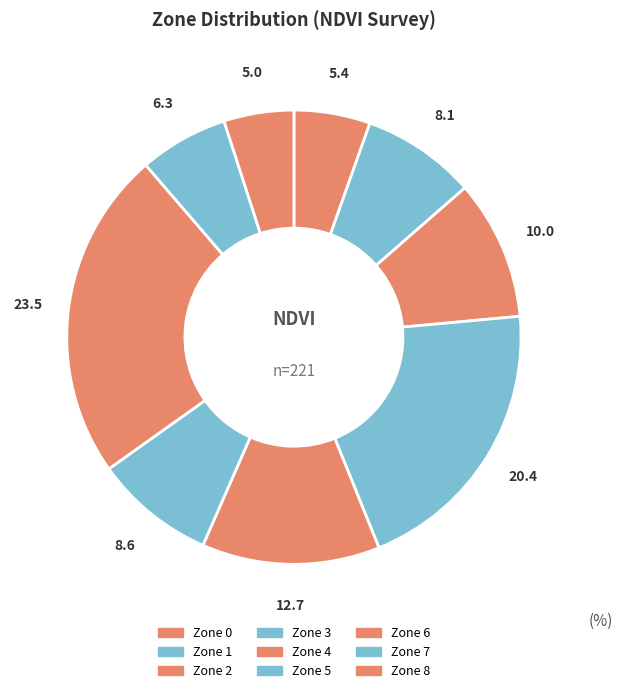

What is the ratio of the value at Zone 5 to the value at Zone 7?

1.4